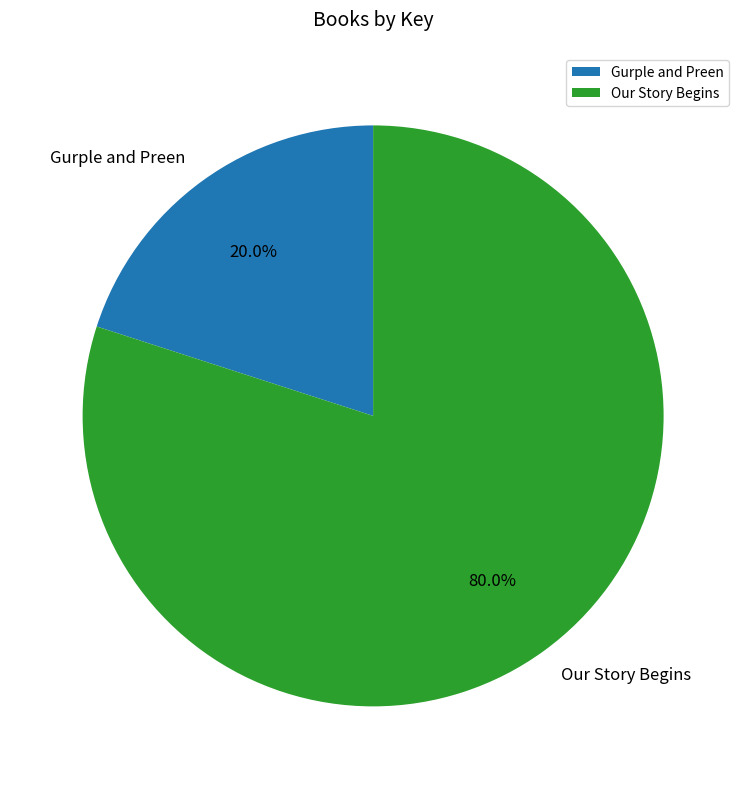

Which slice is the smallest?

Gurple and Preen